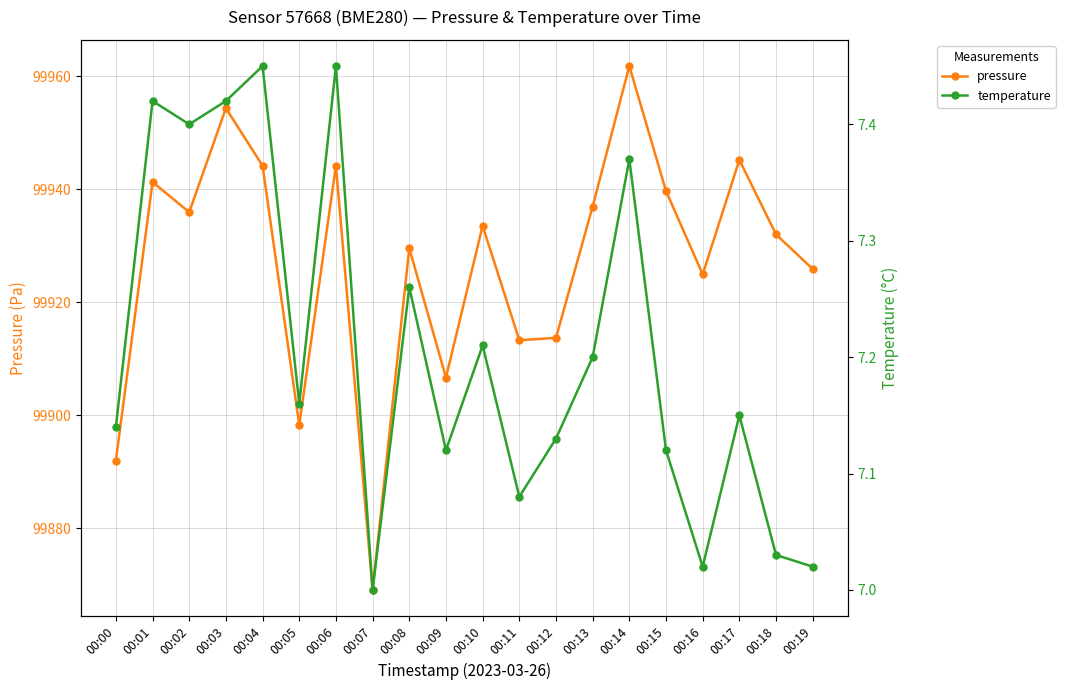

In pressure, how many points are lower than both neighbors (excluding endpoints)?

6